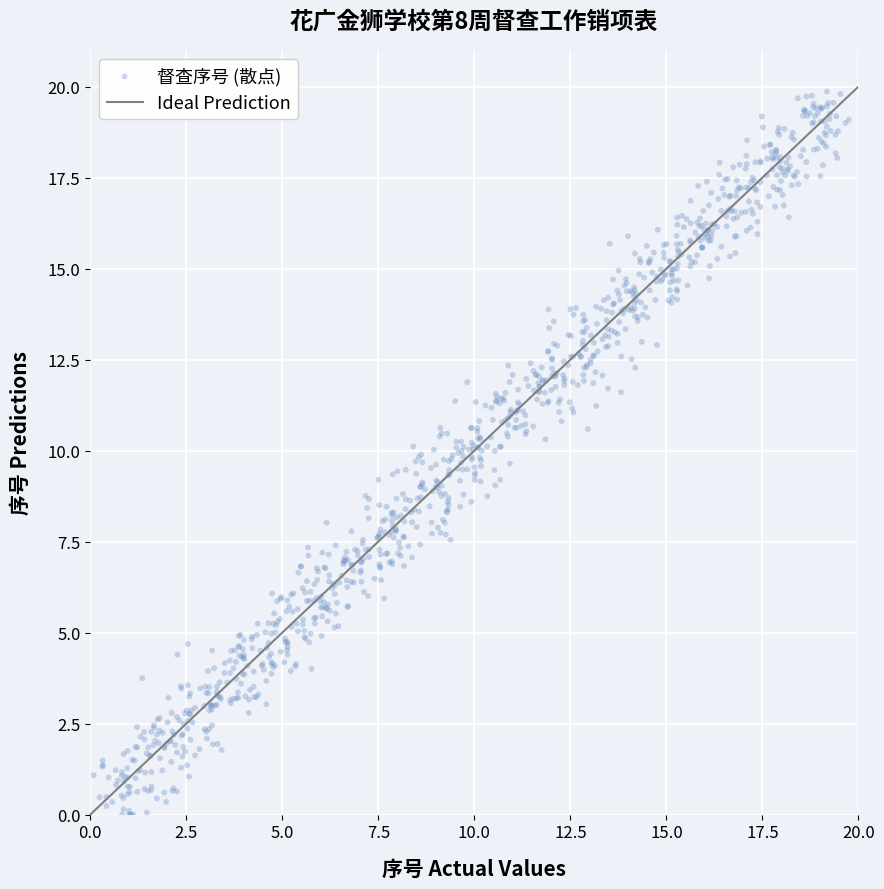

What is the range of Y values (max minus min)?

19.9